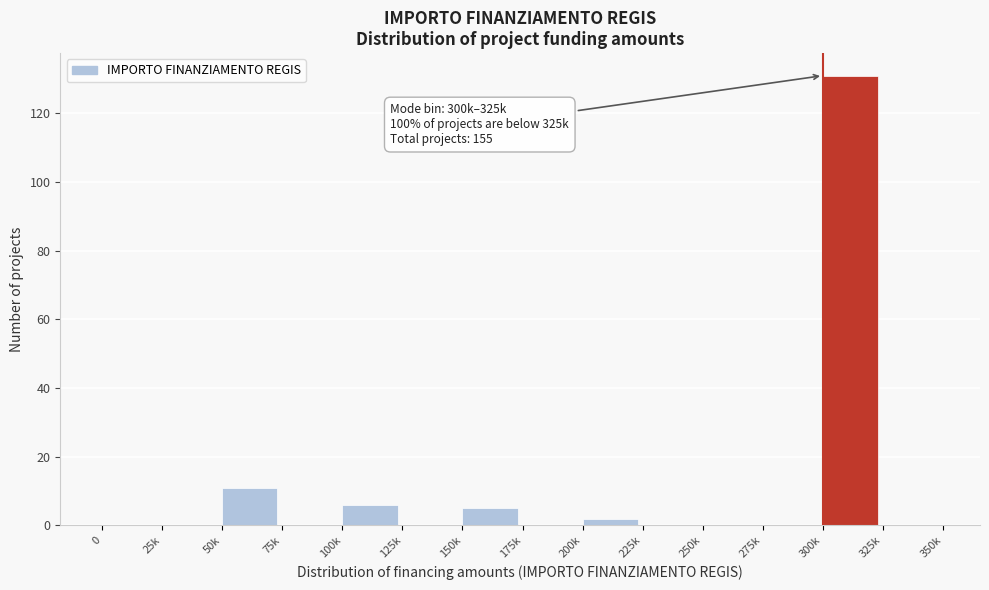

Reading right to left, what are all the values shown in this chart?

325k=0	300k=131	275k=0	250k=0	225k=0	200k=2	175k=0	150k=5	125k=0	100k=6	75k=0	50k=11	25k=0	0=0